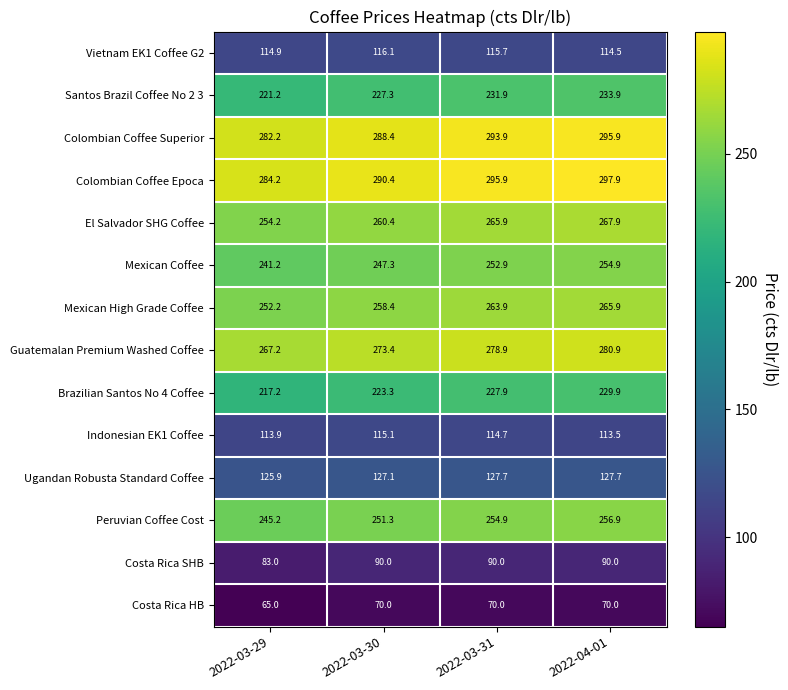

Which category has the highest value across all series?

2022-04-01